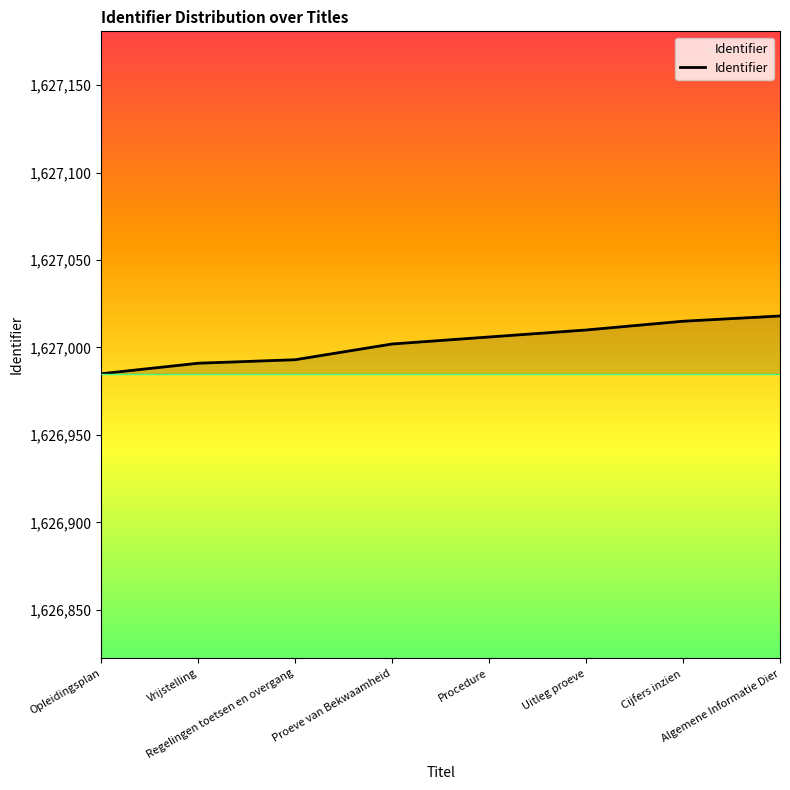

What is the difference between the maximum and minimum values?

33